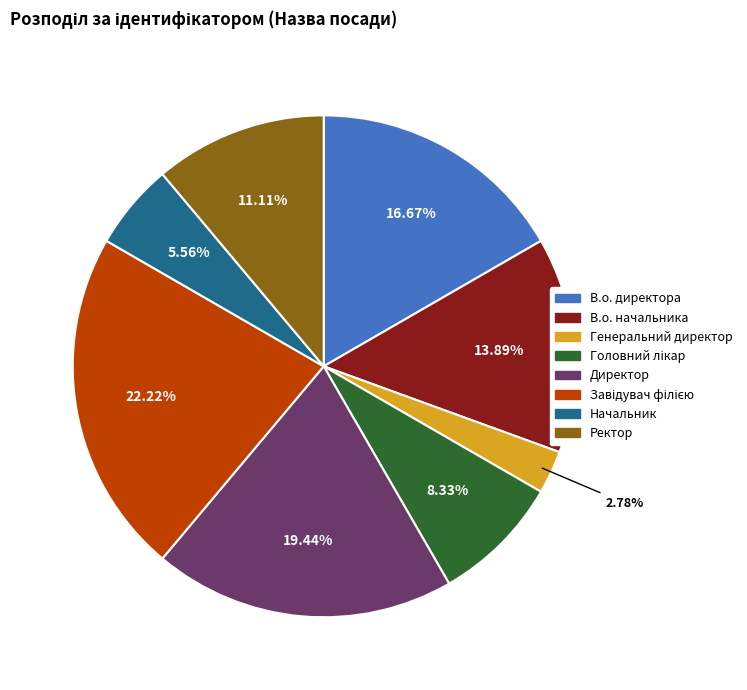

How many slices are in this pie chart?

8